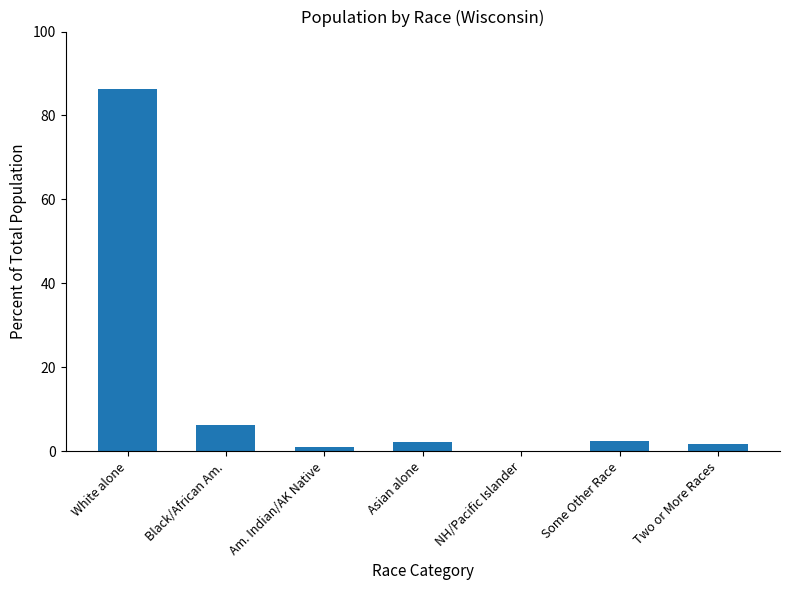

At which label is the value closest to 43?

Black/African Am.